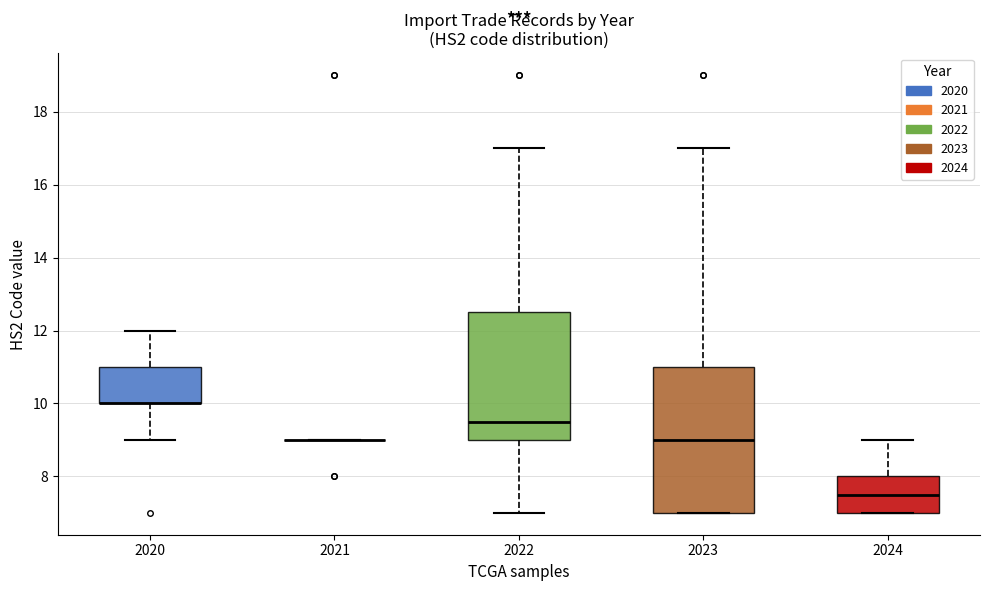

Where does the lower whisker of the box at x = 2022 end on the y-axis? The values are not printed on the chart, so give them approximately, as read against the axis.

7.0